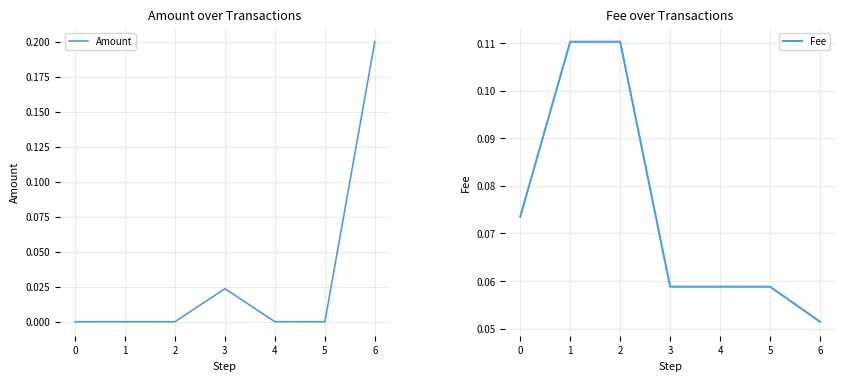

The value of Amount at 6 is 0.2. True or false?

True